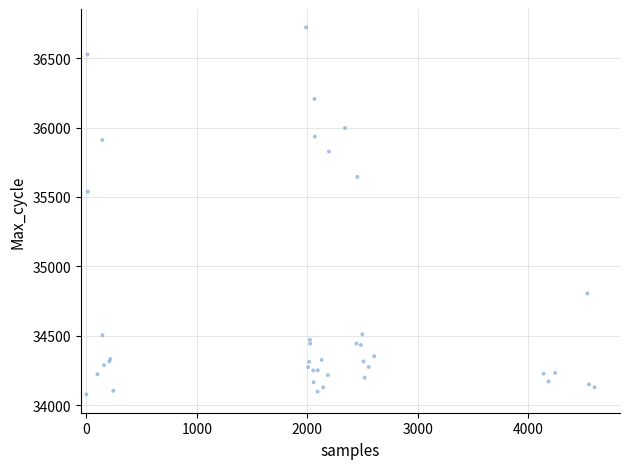

What Y value in the scatter plot is closest to 35399?

35538